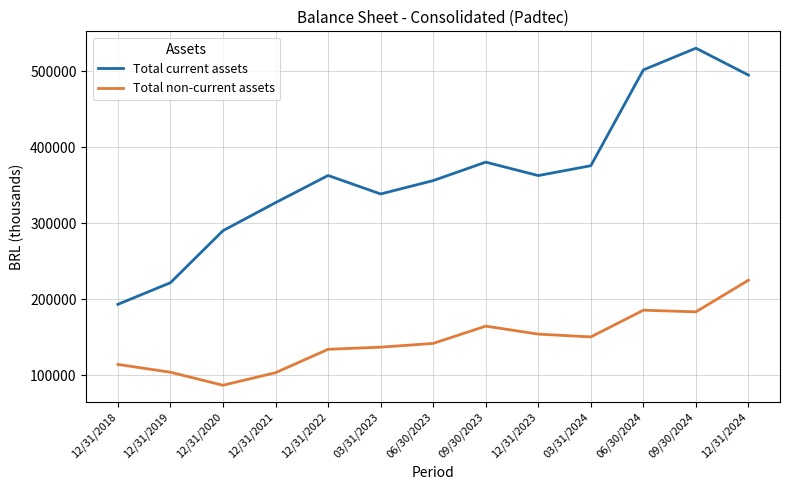

What is the minimum value shown in the chart?

86582